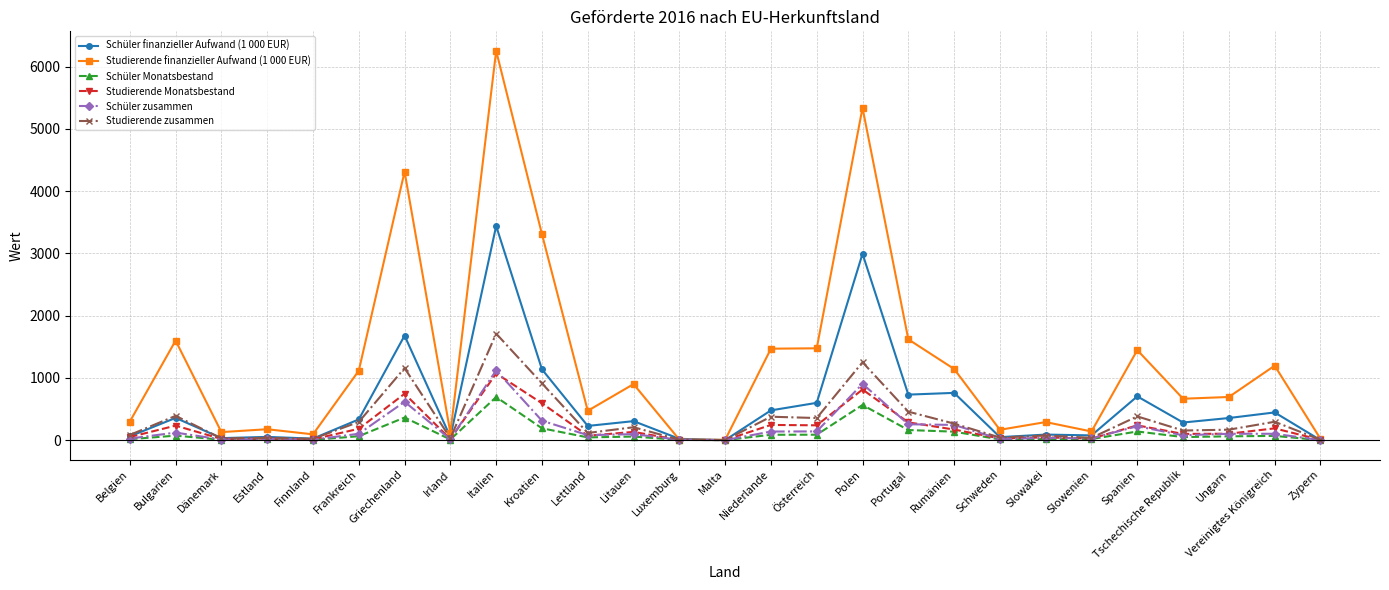

How many categories are shown in the chart?

27